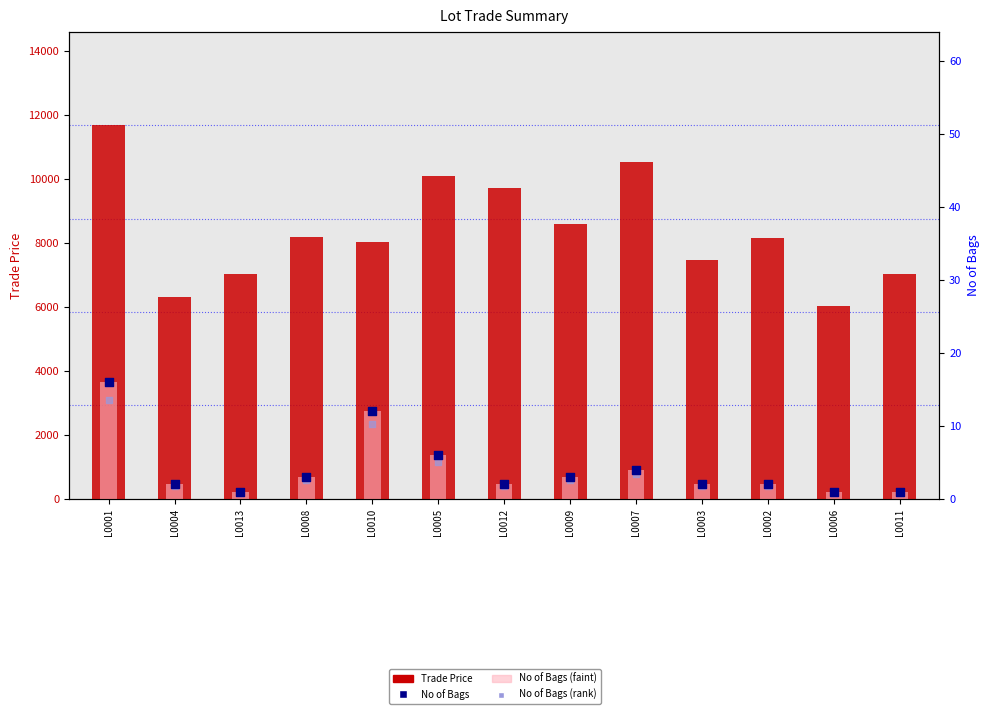

Which series has the largest Y range (max minus min)?

Trade Price